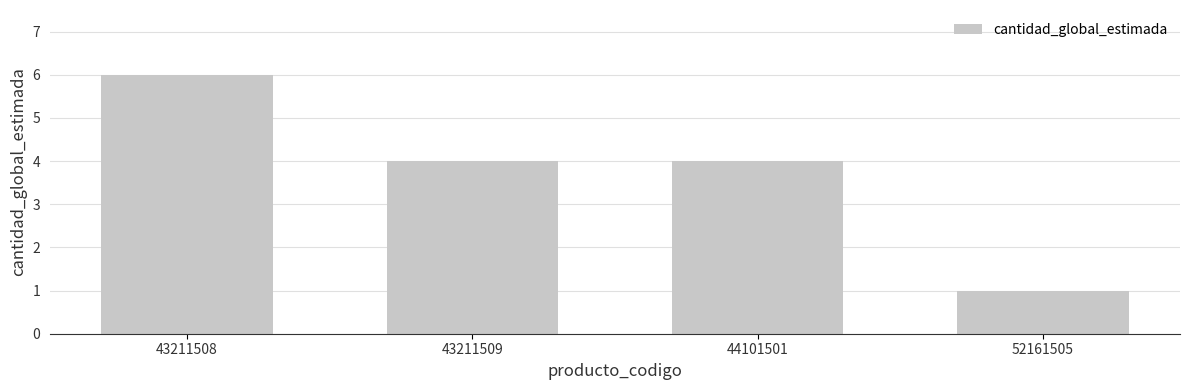

Count the number of categories in the chart.

4